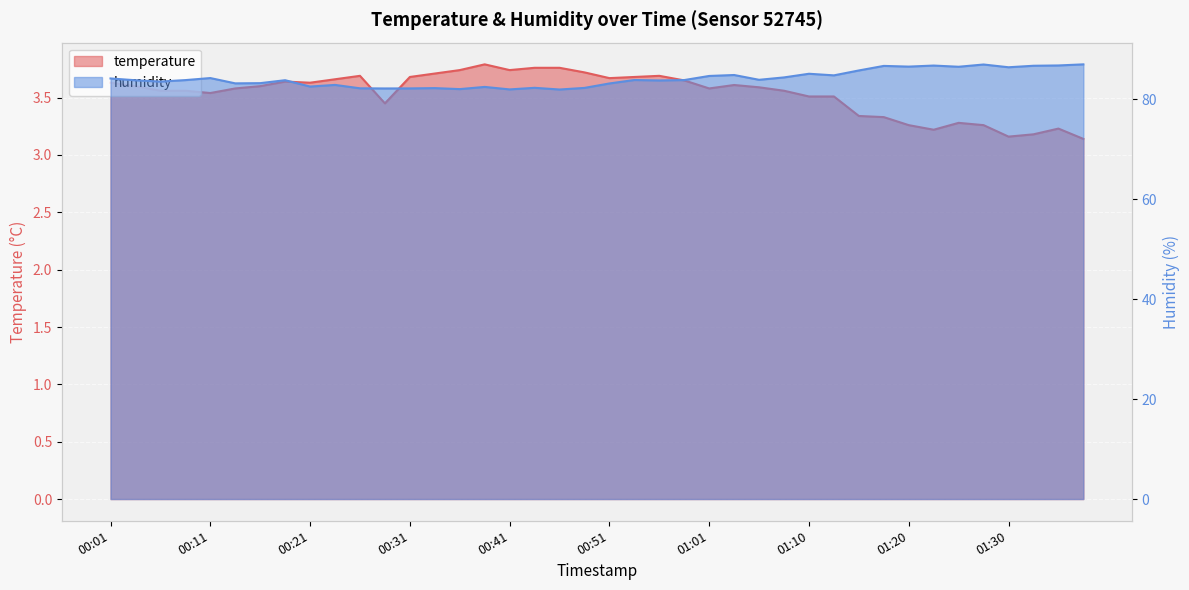

At which category is the sum across all series the highest?

01:28